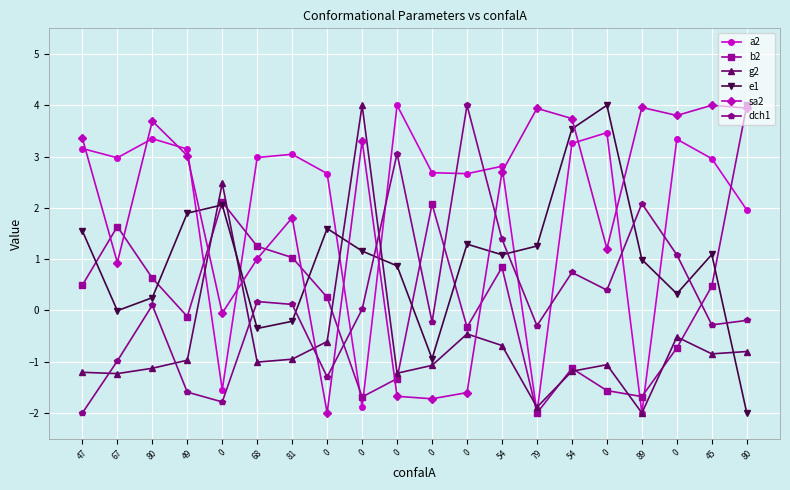

What is the sum of all e1 values?

19.4